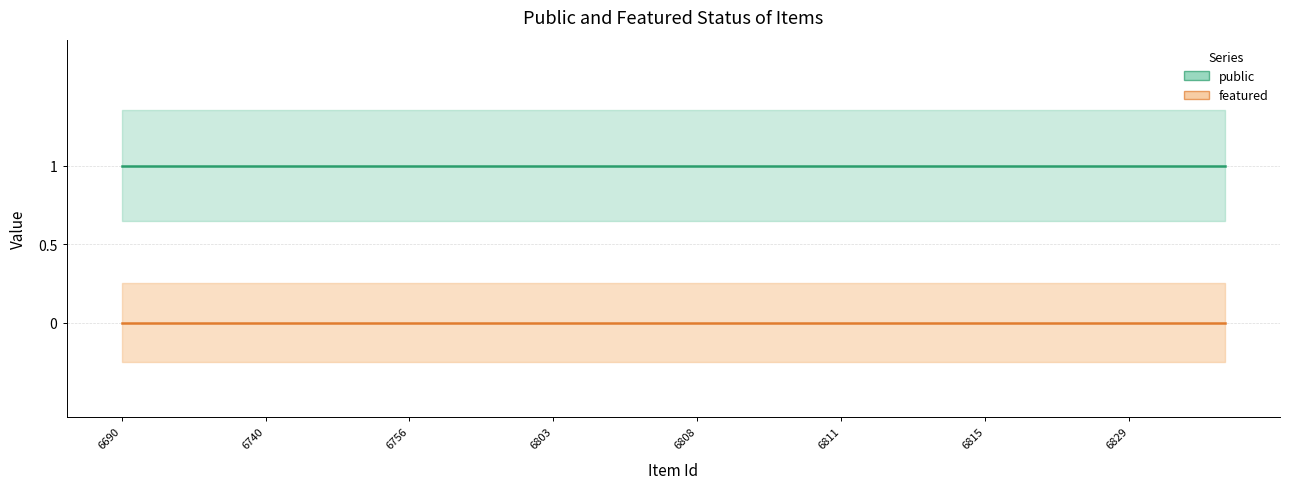

What value does the public series have at 6756?

1